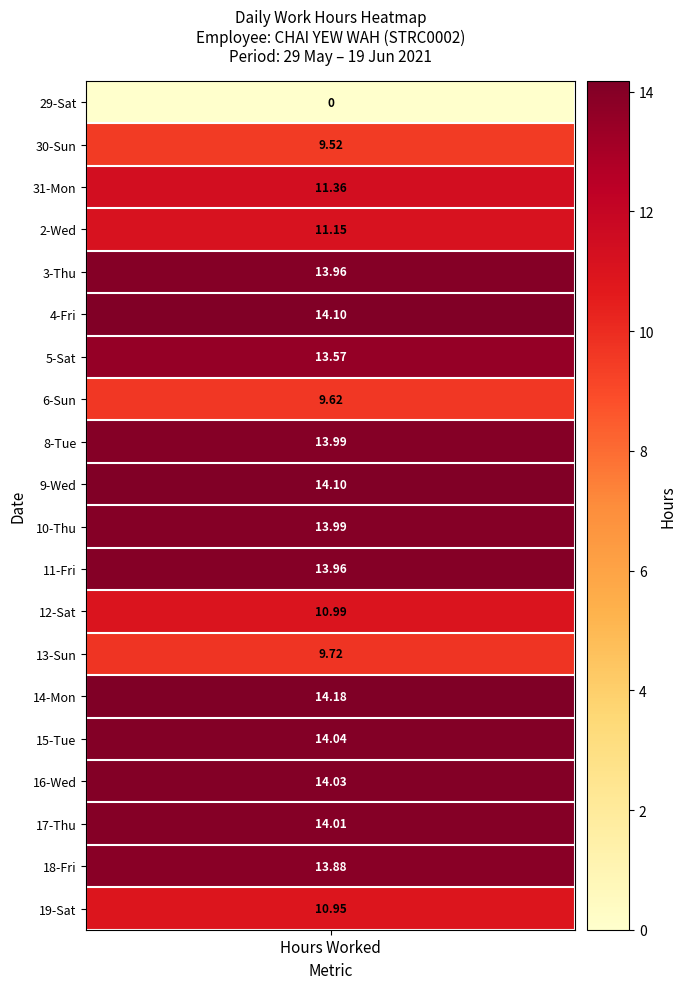

Which series has the widest spread of values?

14-Mon